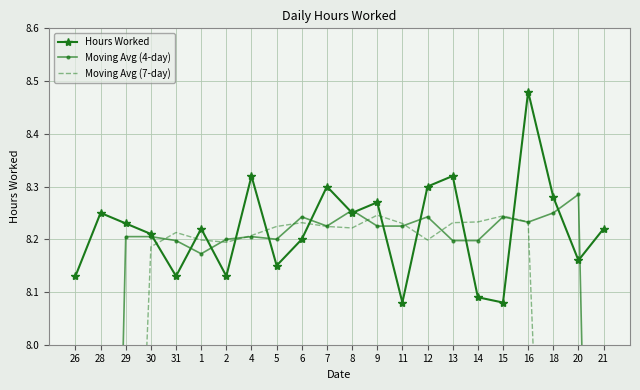

Between 20 and 7, which is larger?

7